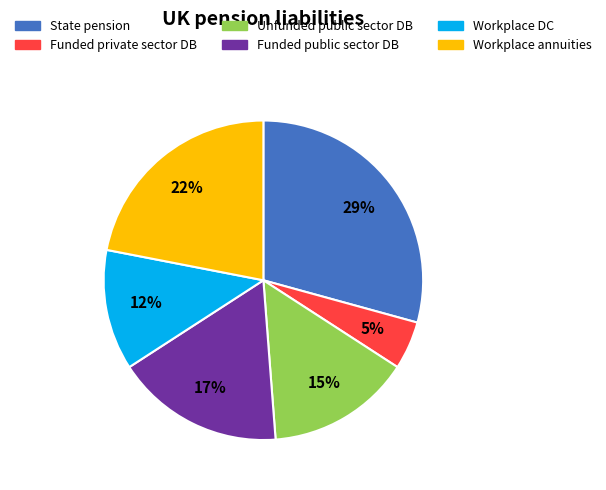

Is the sum of Workplace DC and Unfunded public sector DB greater than half?

No